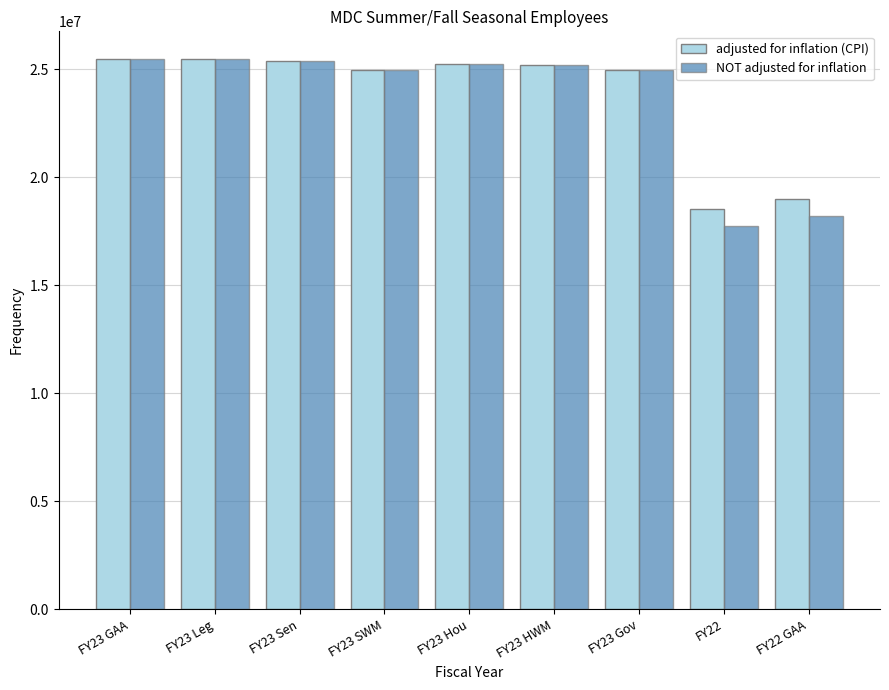

What position from the left is FY23 GAA?

1